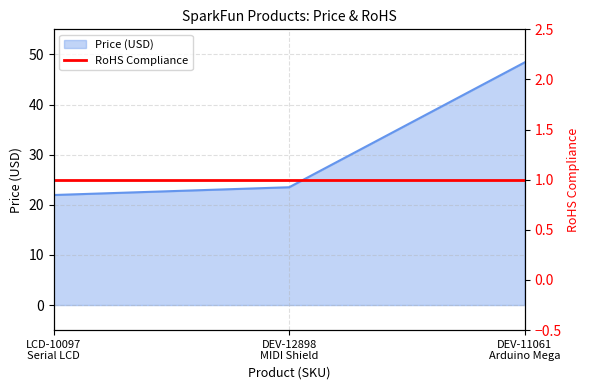

Reading left to right, transcribe all the data shown in this chart.

21.9	23.5	48.4